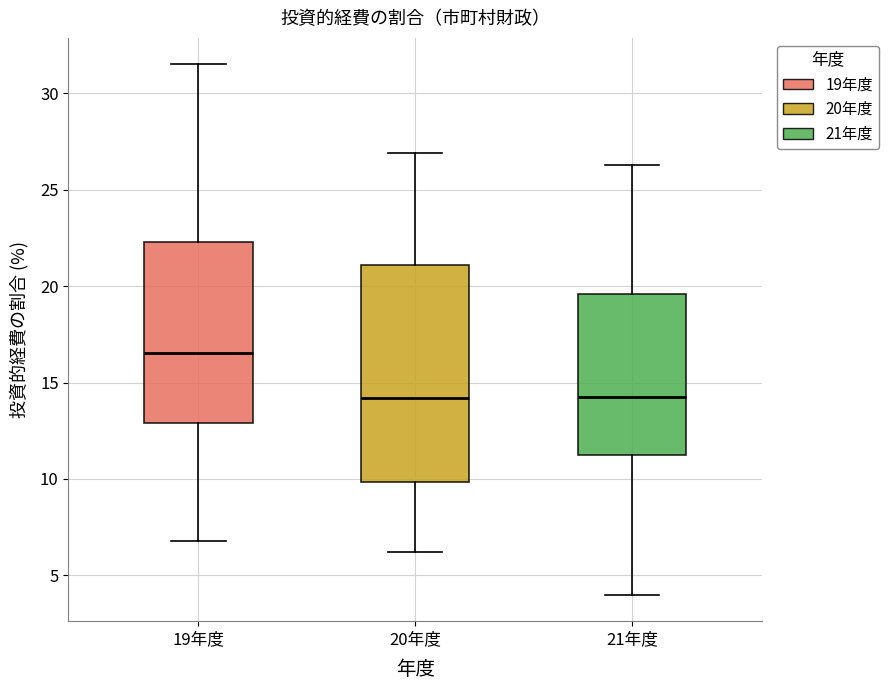

Which box's median line is the highest?

19年度